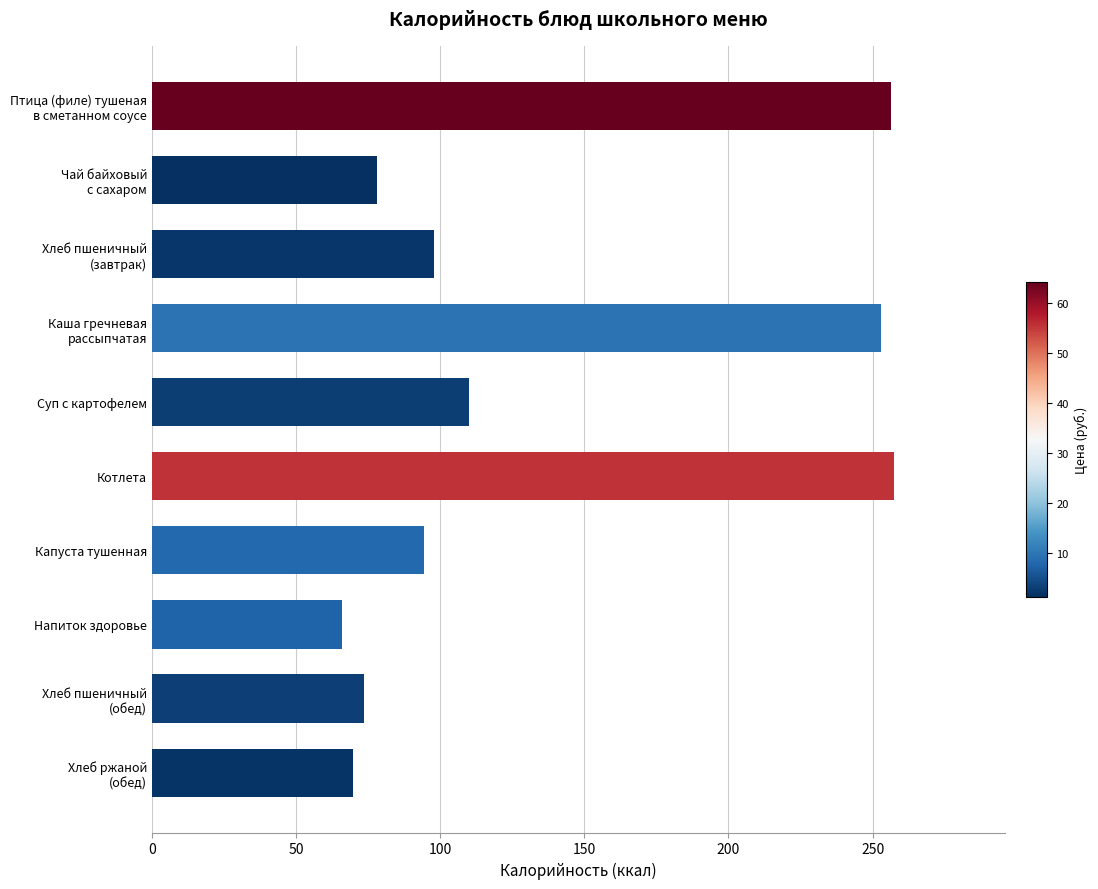

Between Суп с картофелем and Напиток здоровье, which is larger?

Суп с картофелем